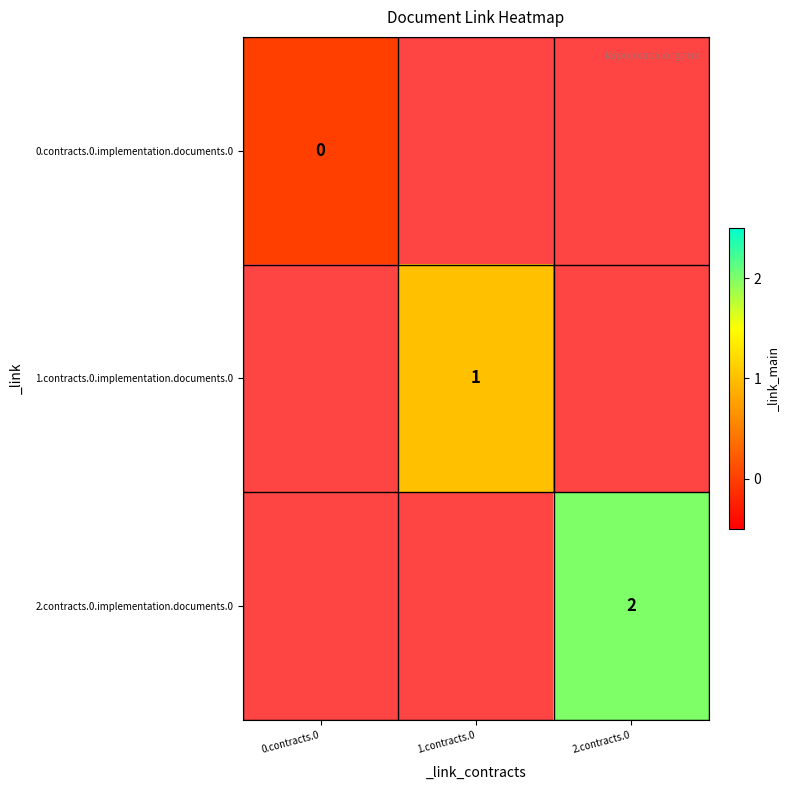

Count the number of data series in this chart.

3